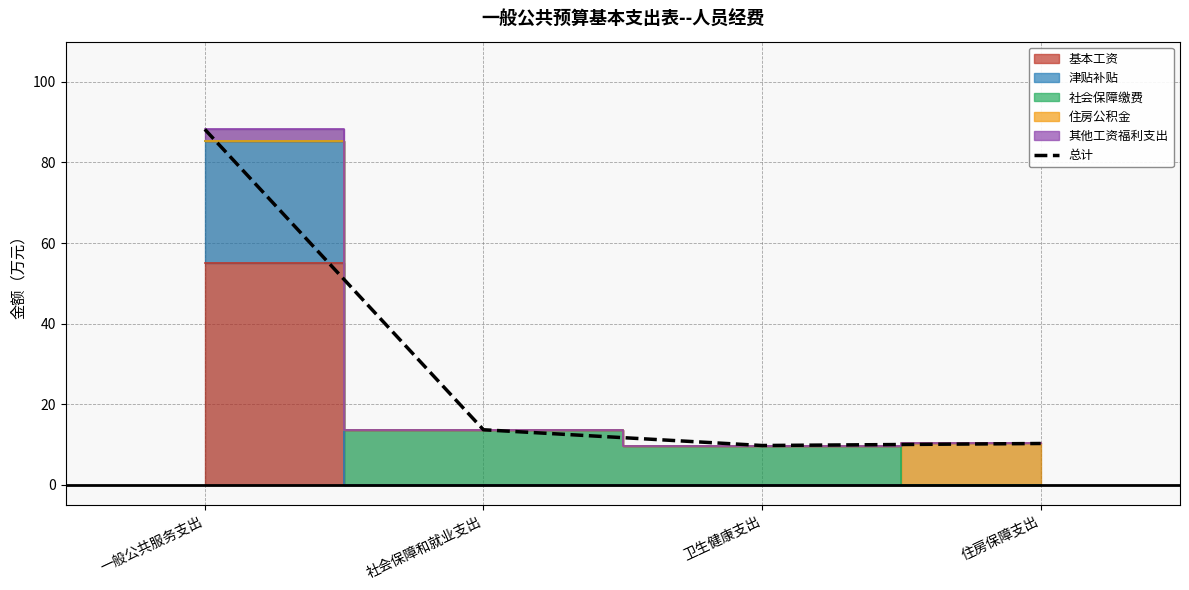

List the labels in order of value, largest first.

一般公共服务支出, 社会保障和就业支出, 住房保障支出, 卫生健康支出